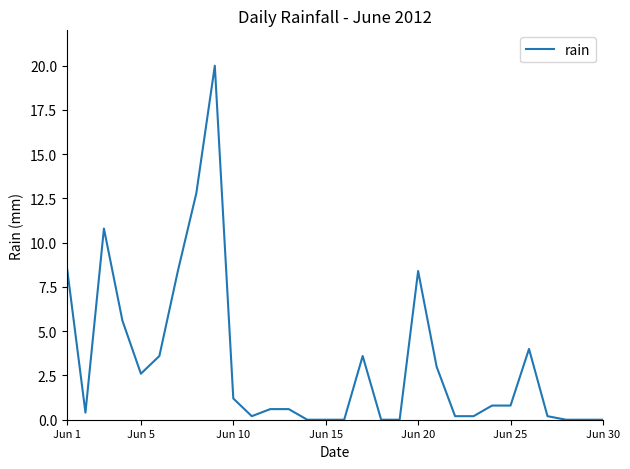

What is the difference between the maximum and minimum values?

20.0